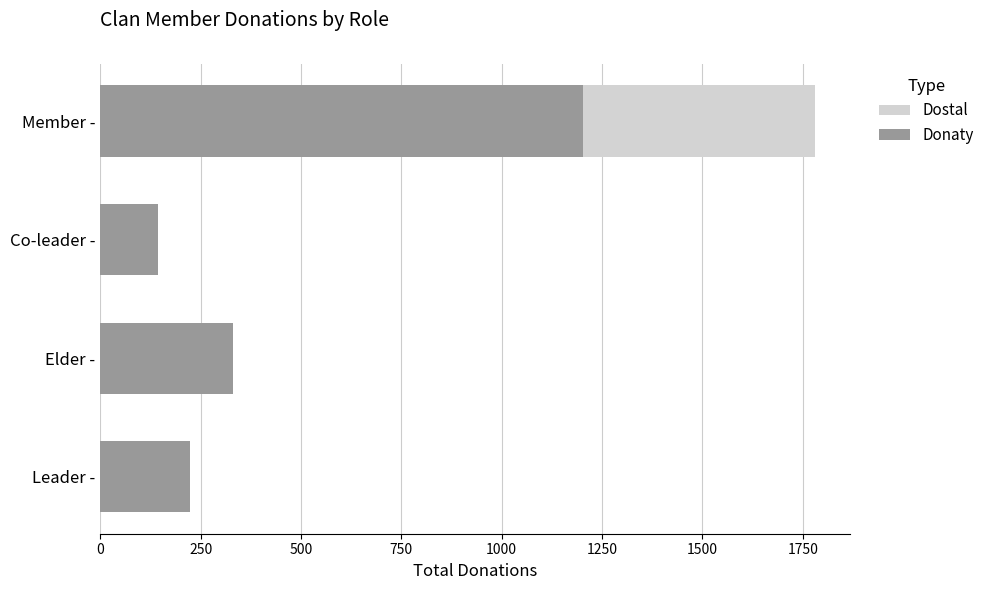

At how many categories does at least one series exceed 307?

2